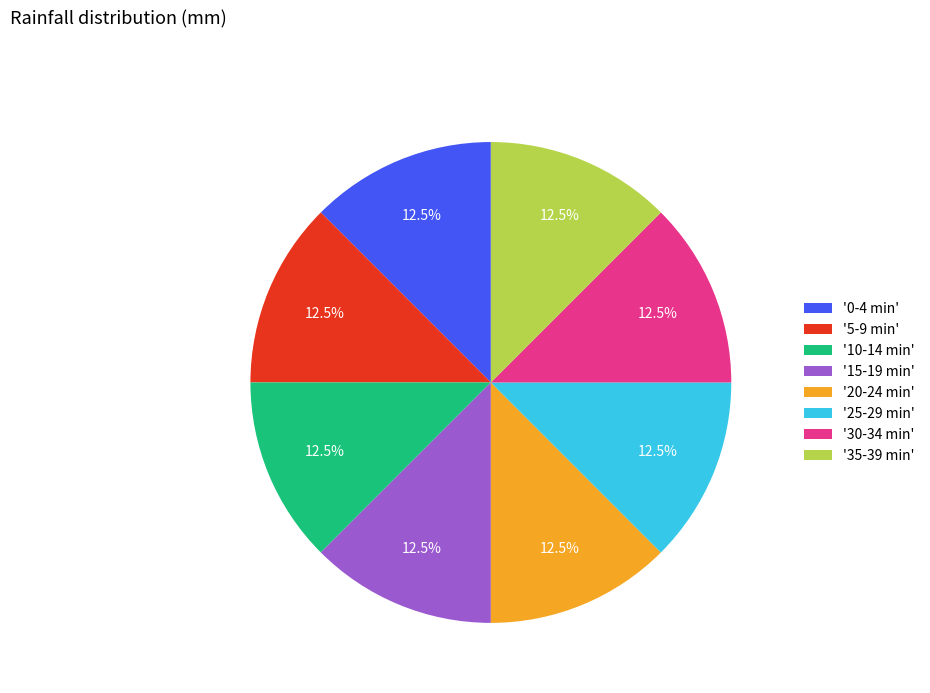

Count the number of slices in the pie.

8